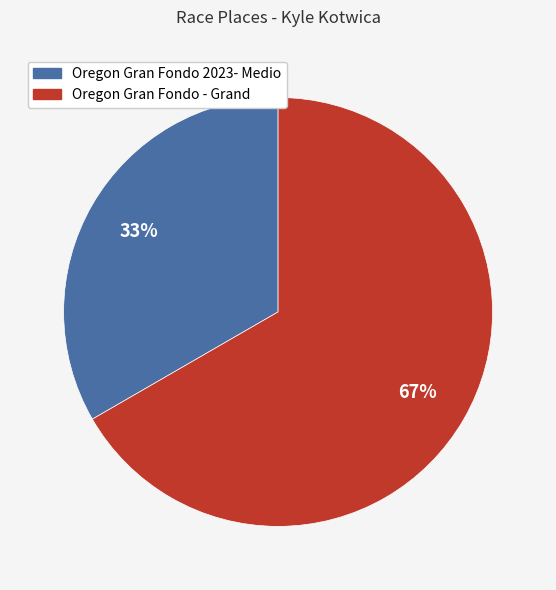

Combined, do Oregon Gran Fondo 2023- Medio and Oregon Gran Fondo - Grand account for over 50%?

Yes